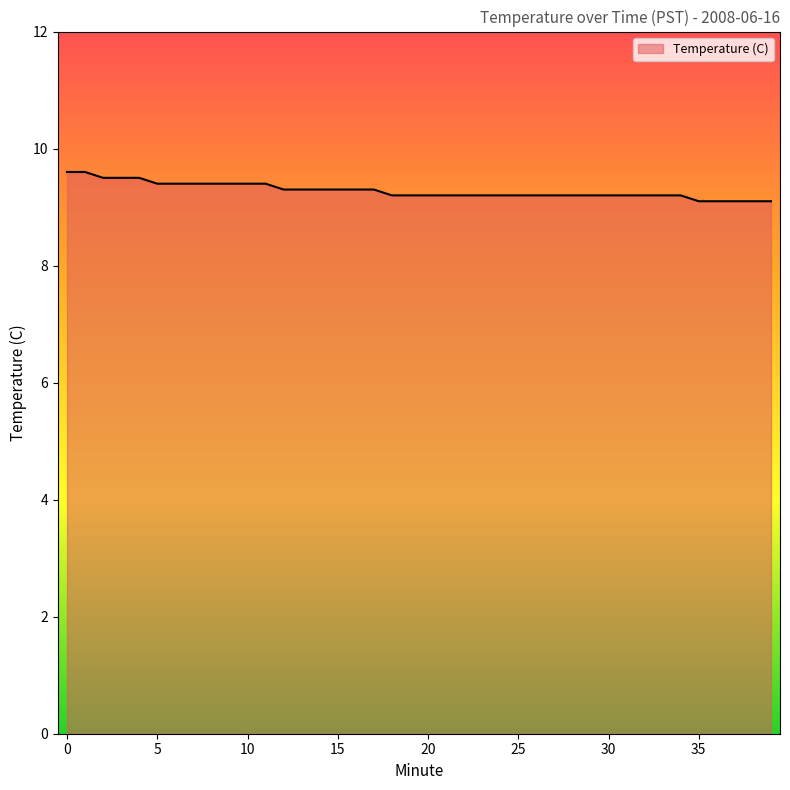

What is the minimum value shown in the chart?

9.1